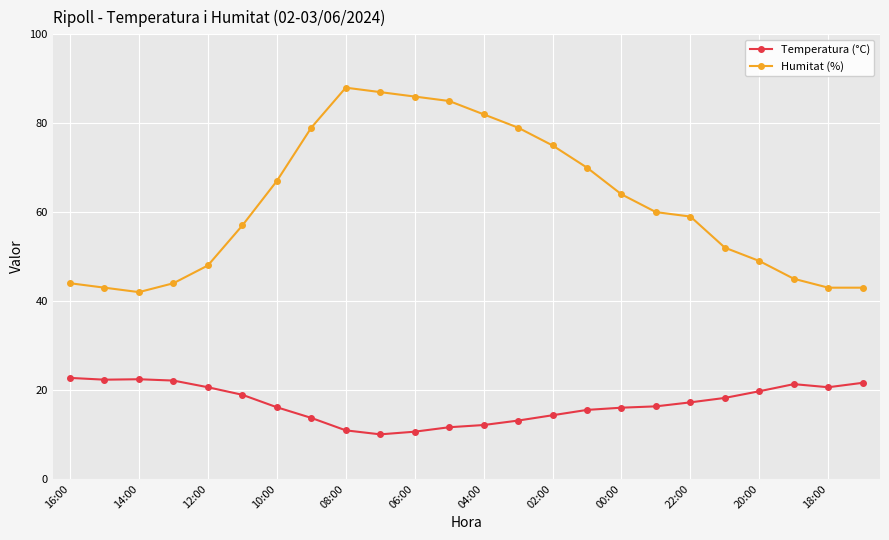

Does the chart have visible grid lines?

Yes